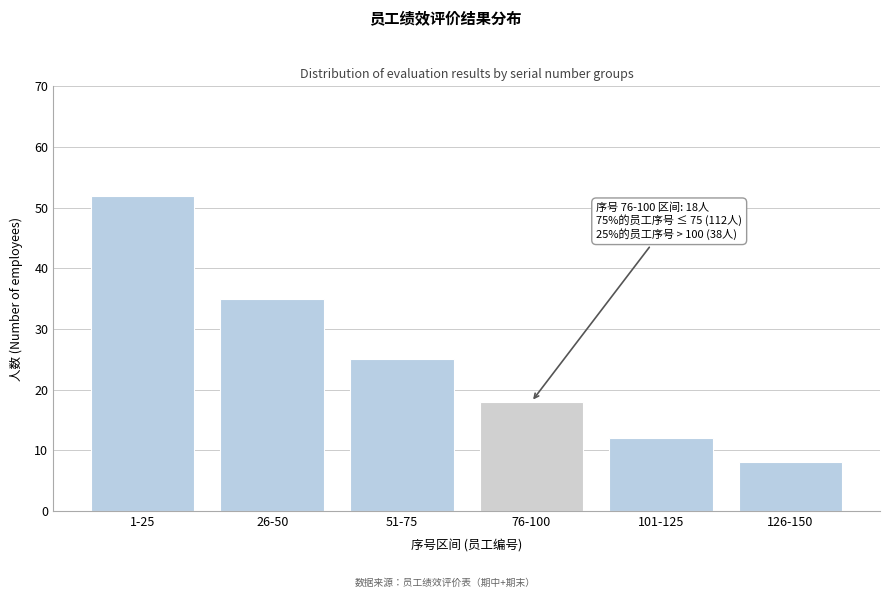

Reading right to left, what are all the values shown in this chart?

126-150=8	101-125=12	76-100=18	51-75=25	26-50=35	1-25=52